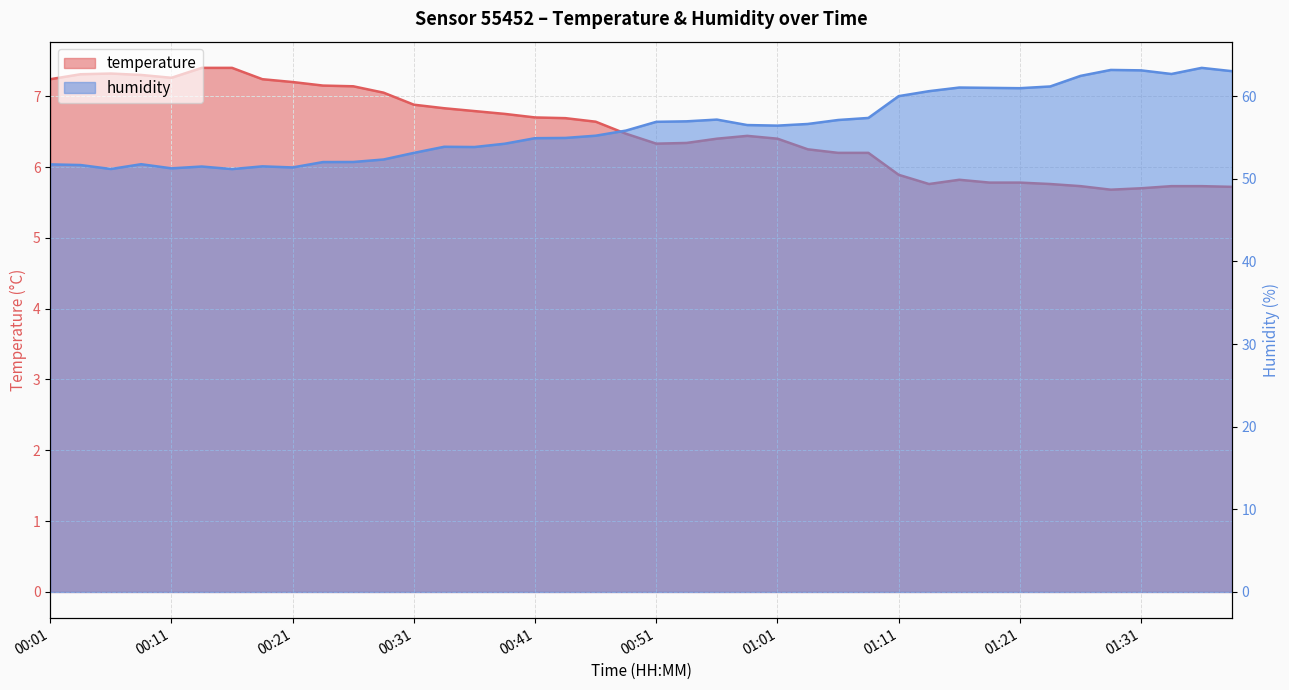

Which series has the widest spread of values?

humidity